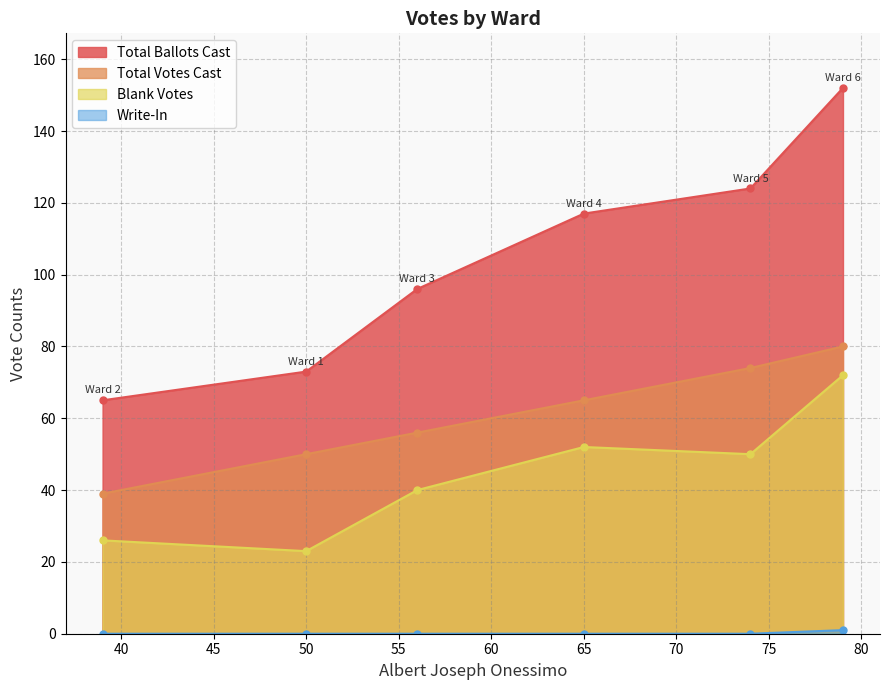

How many interior local valleys does the Total Ballots Cast series have?

0